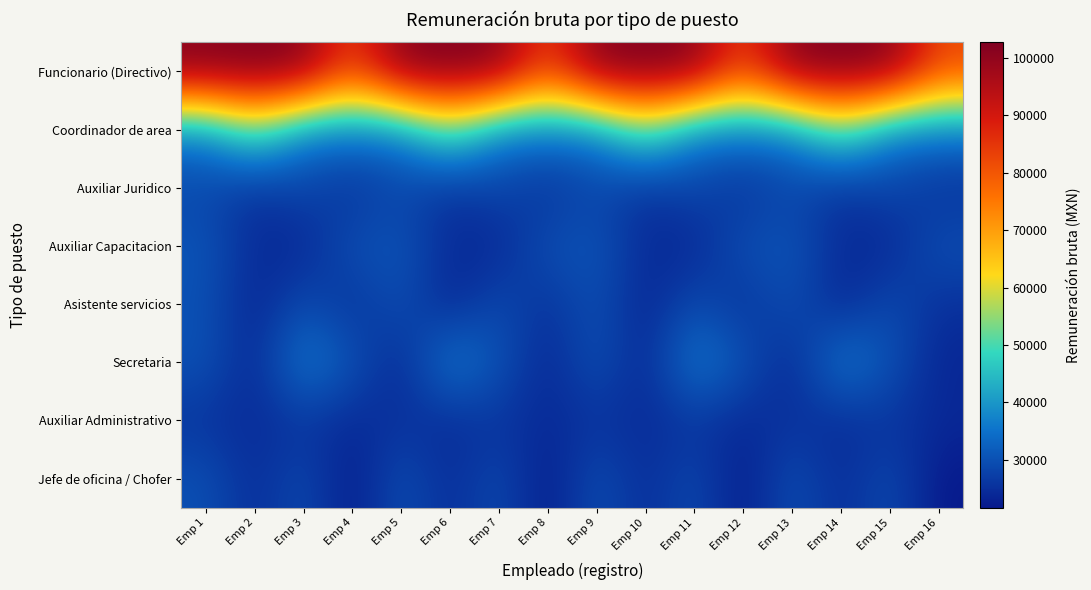

Which has a higher value, Emp 7 or Emp 1?

Emp 7